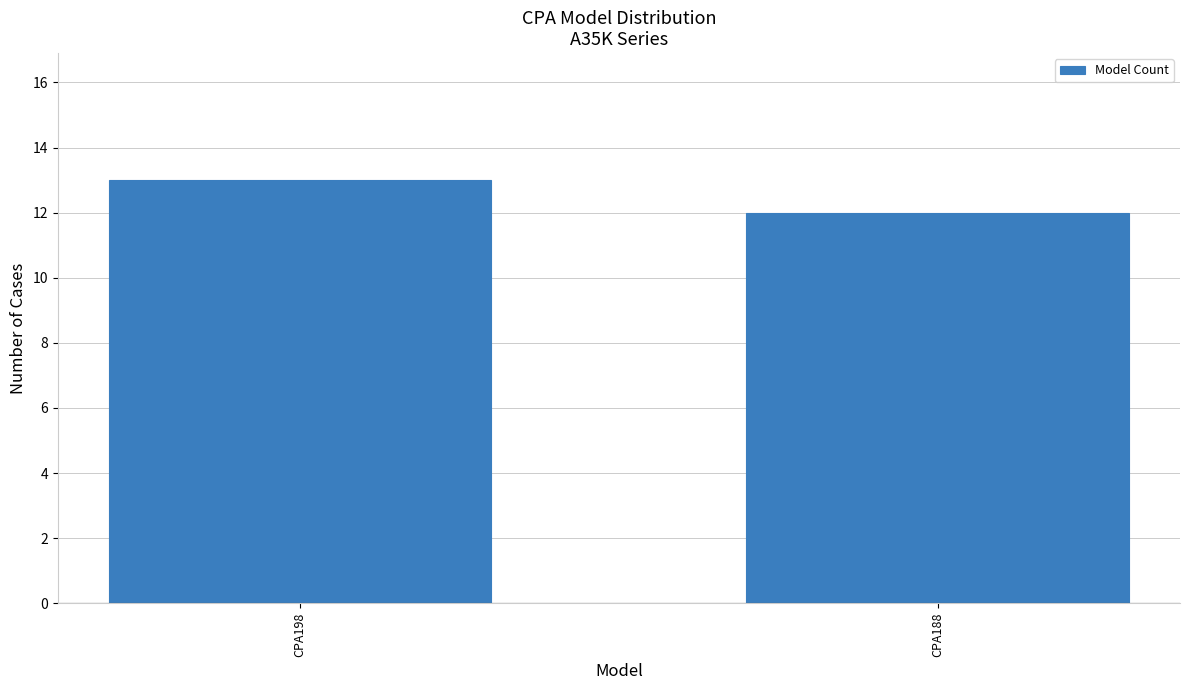

List the labels in order of value, smallest first.

CPA188, CPA198